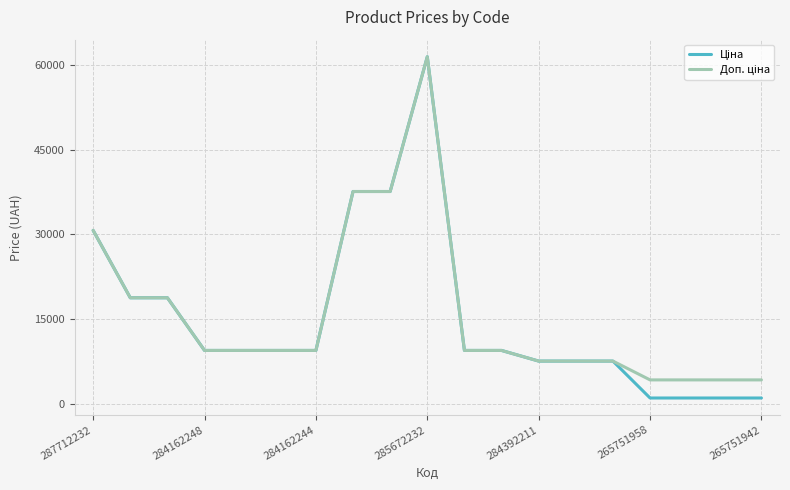

What is the maximum value shown in the chart?

61434.3